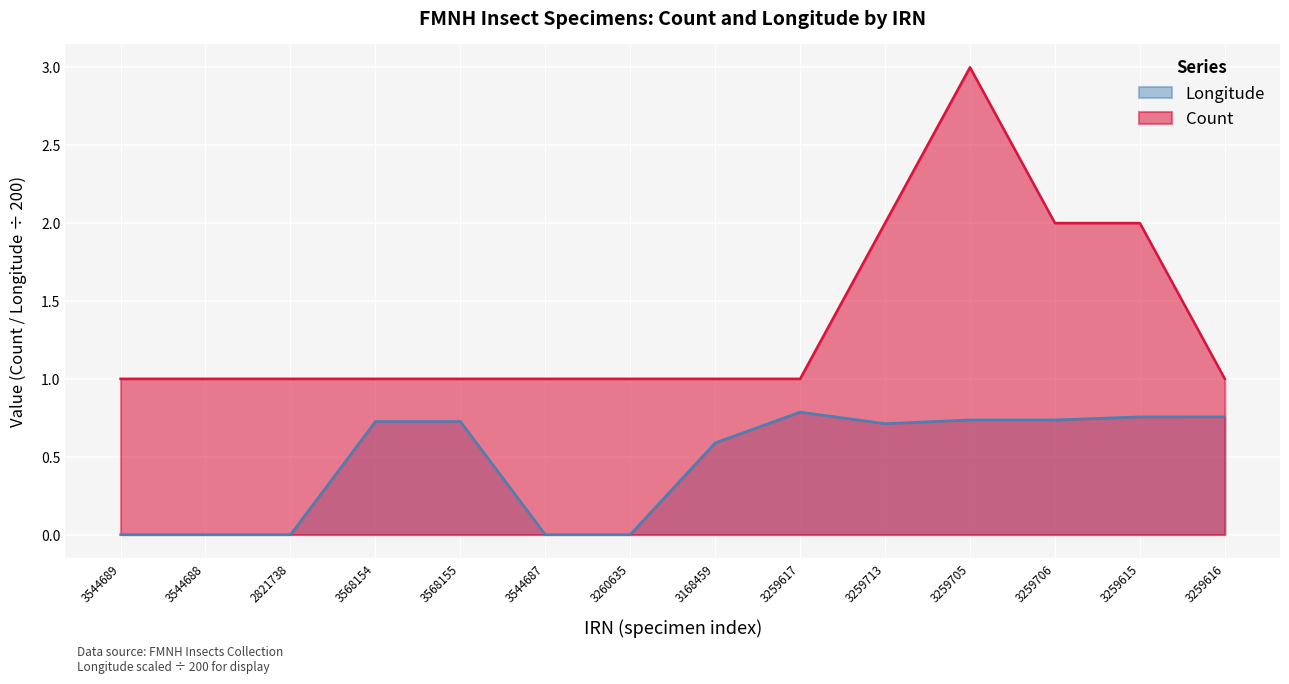

True or false: Count and Longitude cross at least once.

False